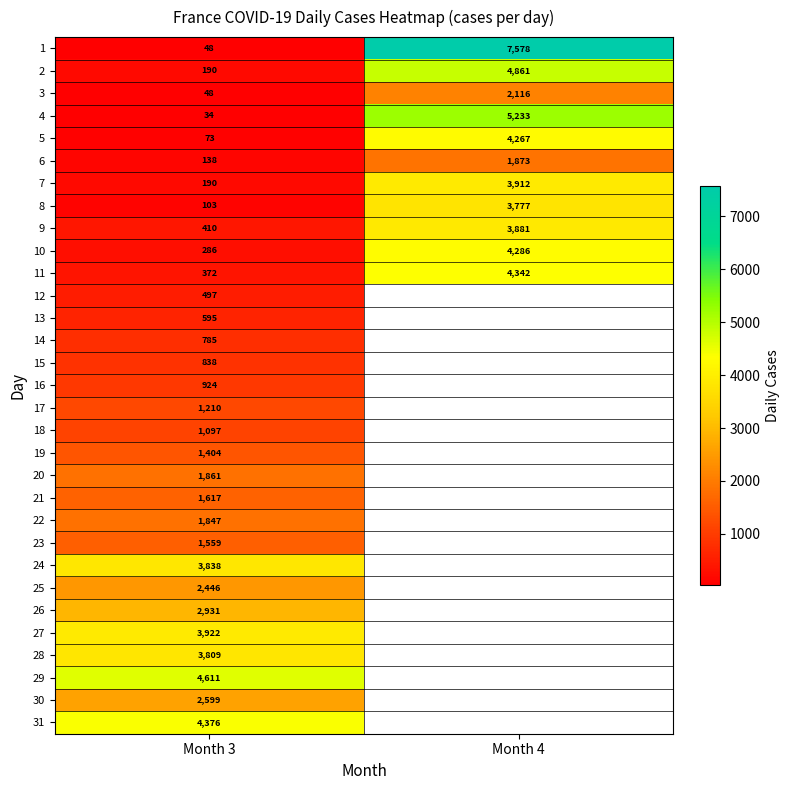

Rank the categories by 2 value from highest to lowest.

Month 4, Month 3